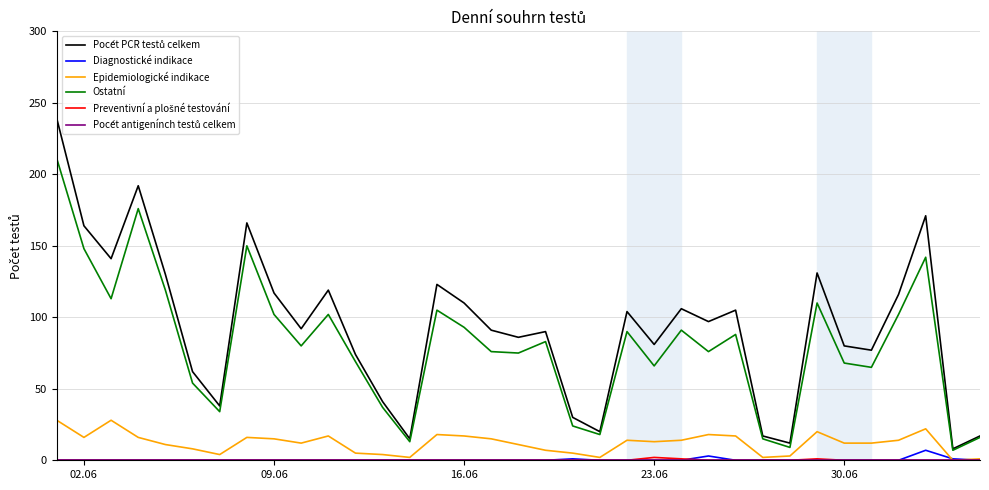

True or false: Ostatní and Diagnostické indikace intersect in this chart.

False